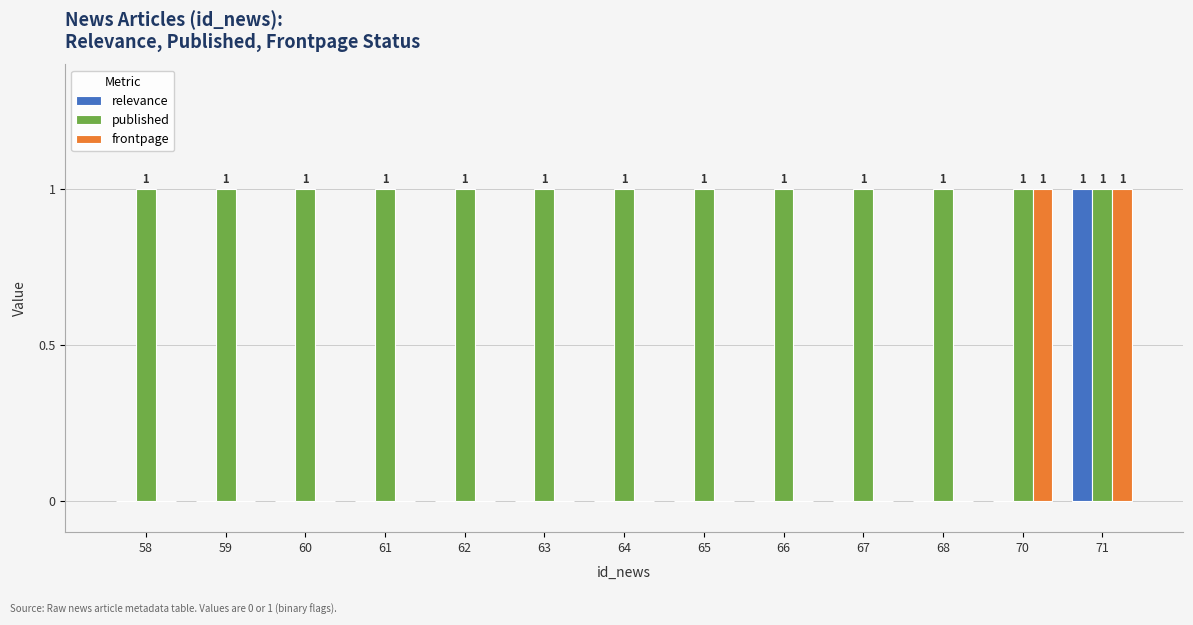

At which category is the sum across all series the highest?

71